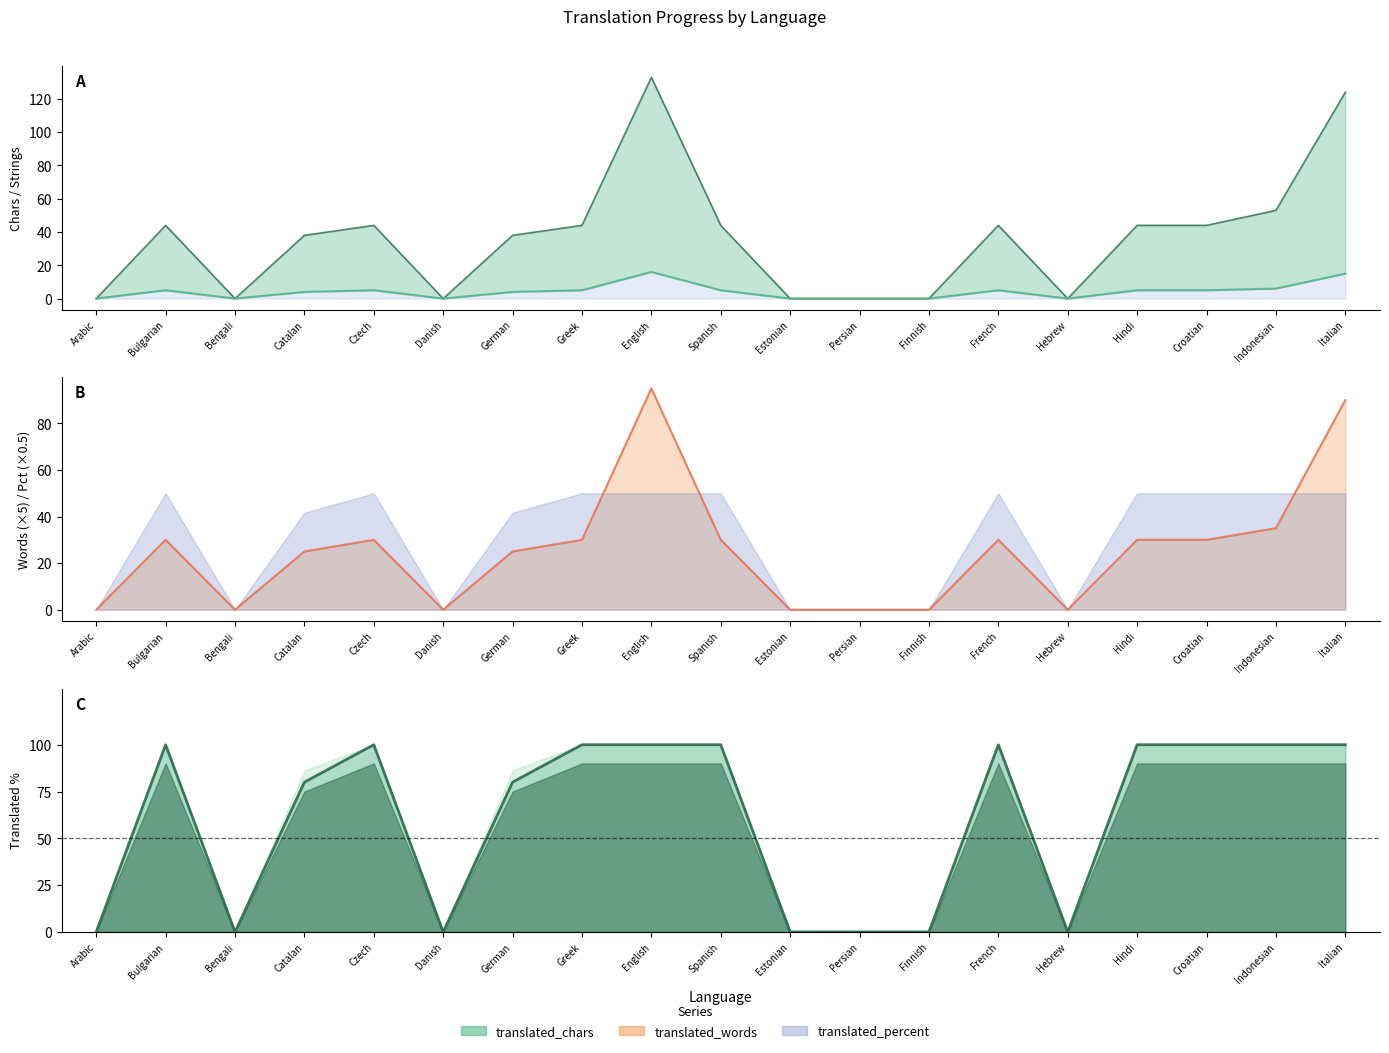

How many positive values does the translated series have?

12